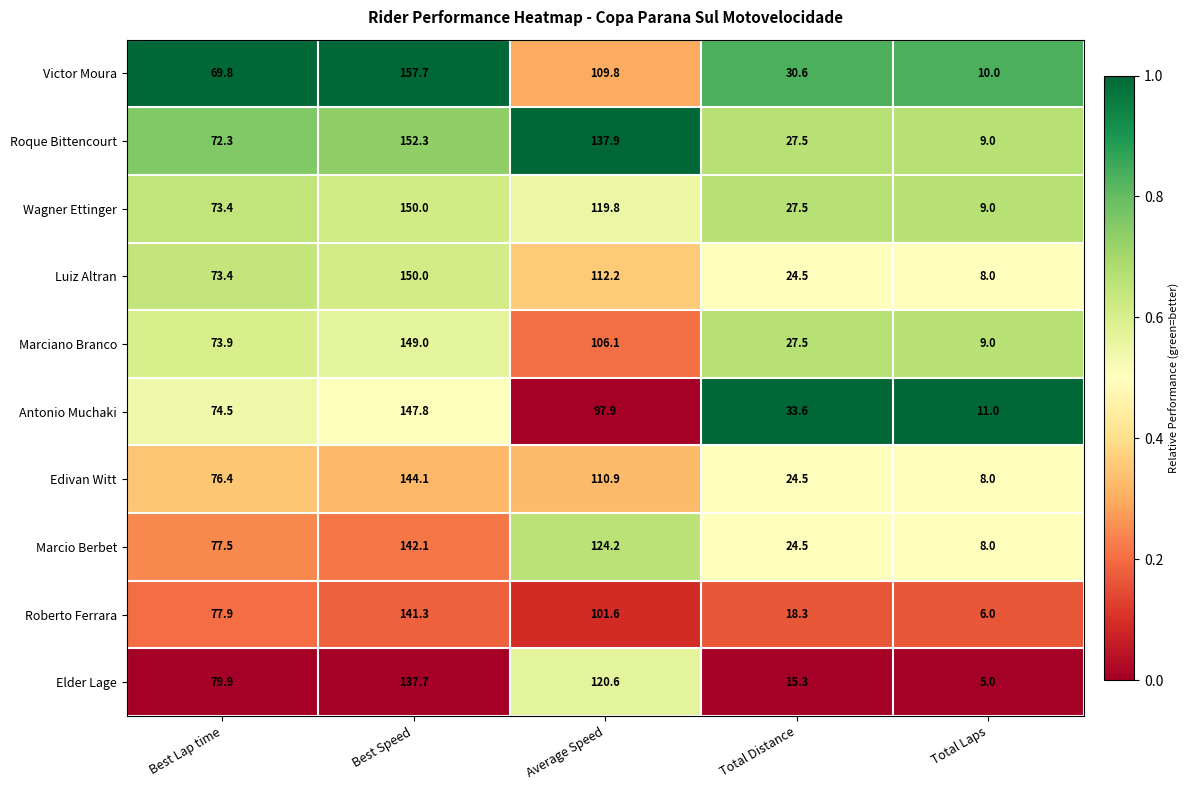

What is the sum of the Edivan Witt values at Average Speed and Best Lap time?

187.3